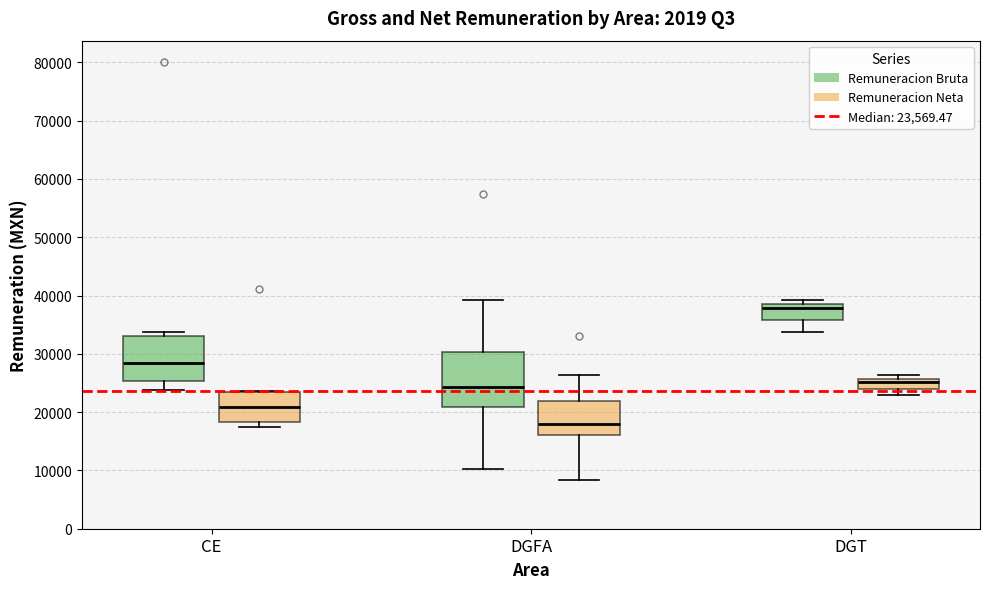

Reading left to right, transcribe this box plot: for each box, give where its median line is, the range the box spans, and where its two whiskers end, as read against the y-axis. The values are not printed on the chart, so give them approximately, as read against the axis.

CE (Remuneracion Bruta): median 28000, box 25000 to 33000, whiskers 24000 to 34000
CE (Remuneracion Neta): median 21000, box 18000 to 23000, whiskers 17000 to 24000
DGFA (Remuneracion Bruta): median 24000, box 21000 to 30000, whiskers 10000 to 39000
DGFA (Remuneracion Neta): median 18000, box 16000 to 22000, whiskers 8000 to 26000
DGT (Remuneracion Bruta): median 38000, box 36000 to 39000, whiskers 34000 to 39000 (just above the box's upper edge)
DGT (Remuneracion Neta): median 25000, box 24000 to 26000, whiskers 23000 to 26000 (just above the box's upper edge)